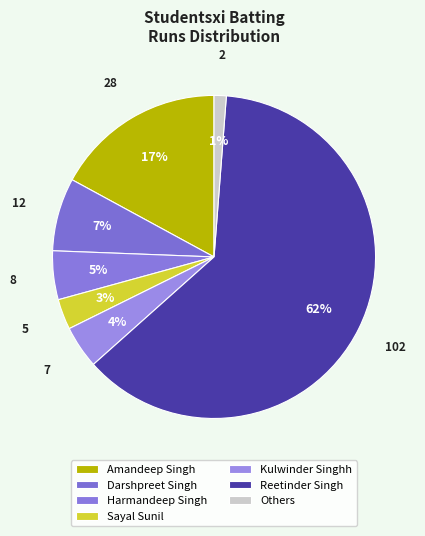

Count the number of slices in the pie.

7